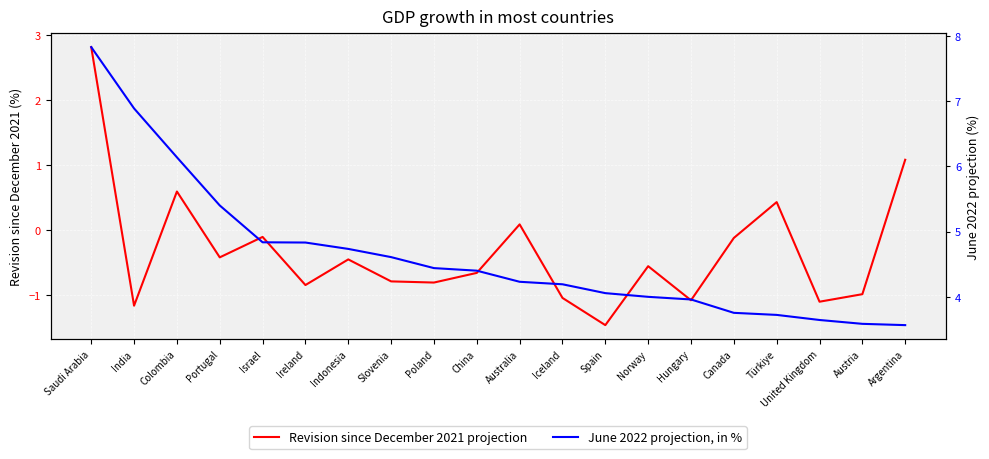

True or false: June 2022 projection, in % and Revision since December 2021 projection cross at least once.

False